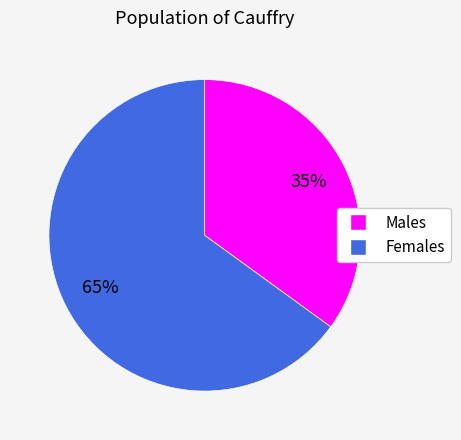

Does any single category account for the majority?

Yes